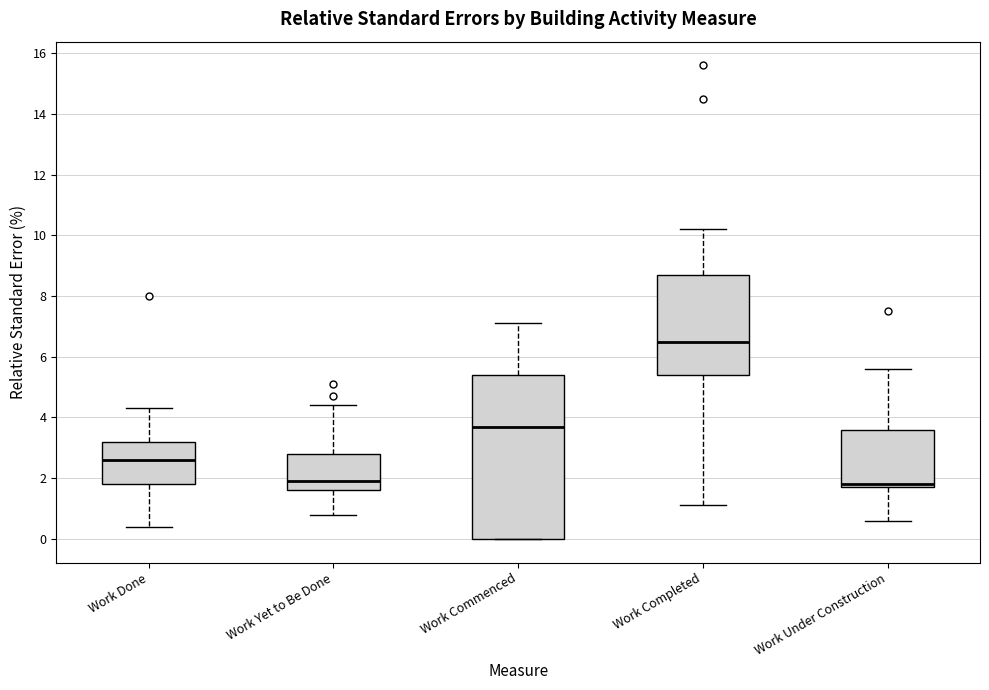

Which box is the tallest, from its lower edge to its upper edge?

Work Commenced